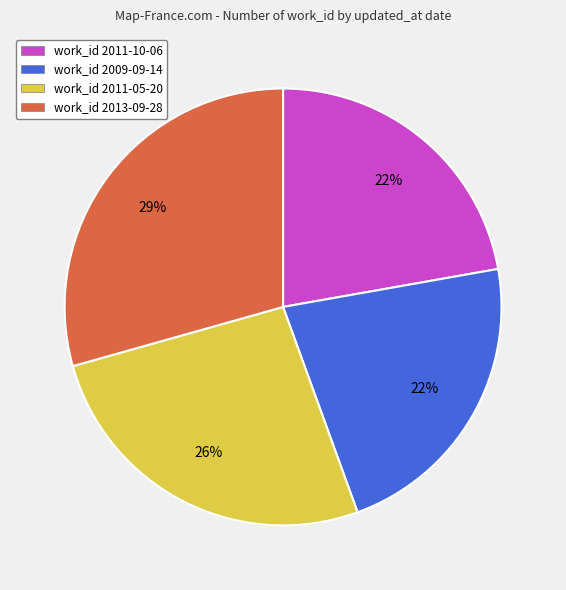

To the nearest percent, what portion does work_id 2011-05-20 represent?

26%